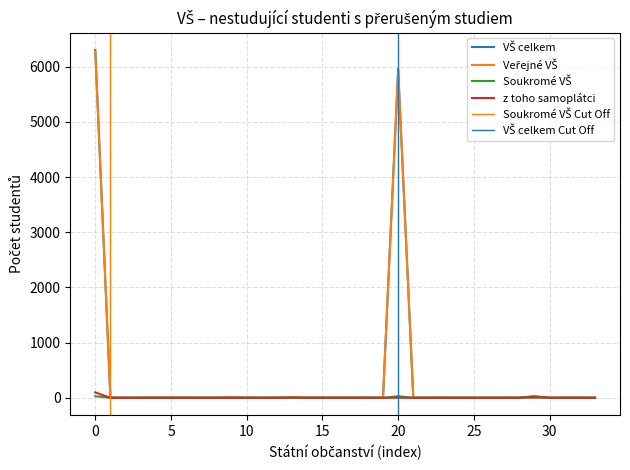

True or false: Veřejné VŠ and Soukromé VŠ intersect in this chart.

False